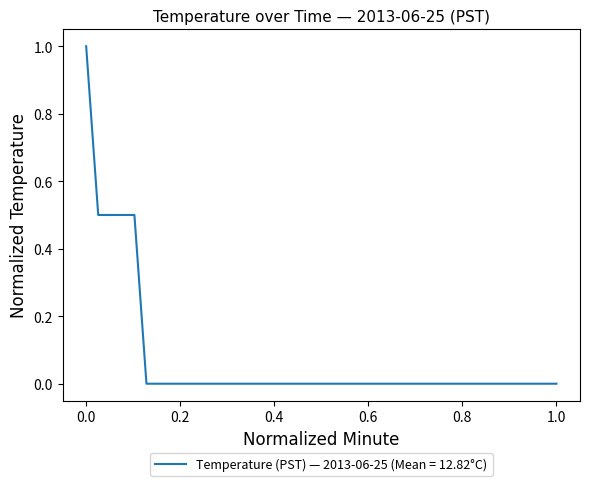

What is the greatest value displayed?

1.0